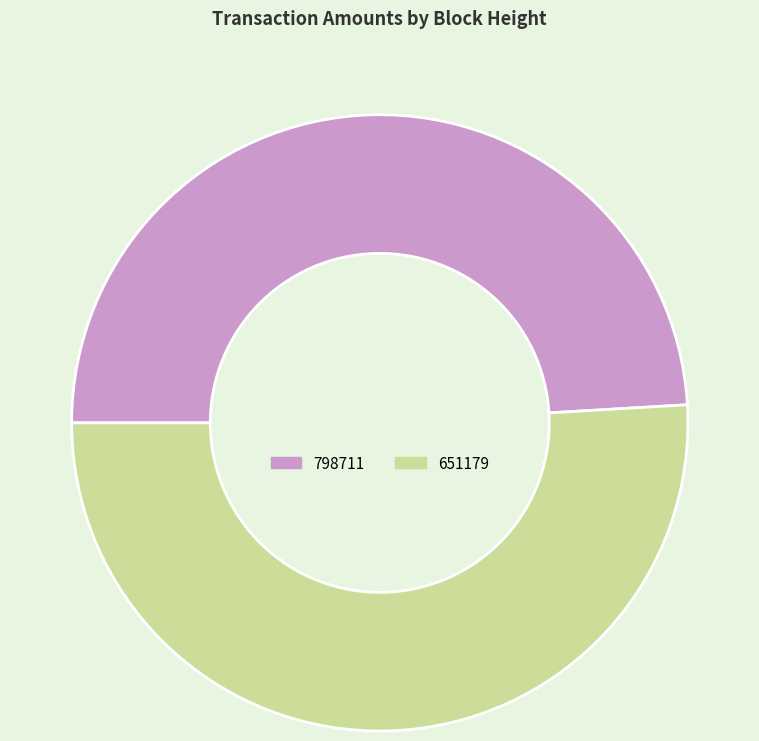

The 798711 slice represents 49% of the pie. True or false?

True